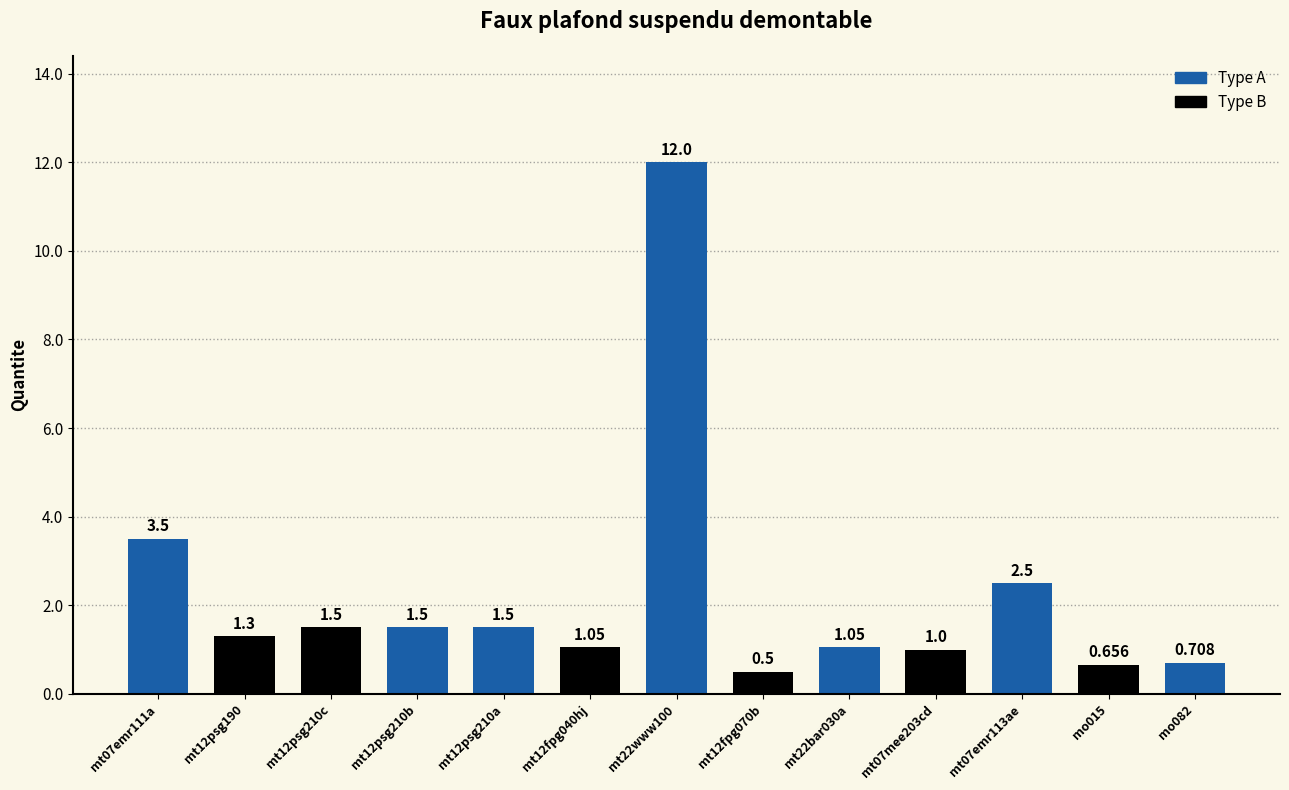

How many bars are there in total?

13